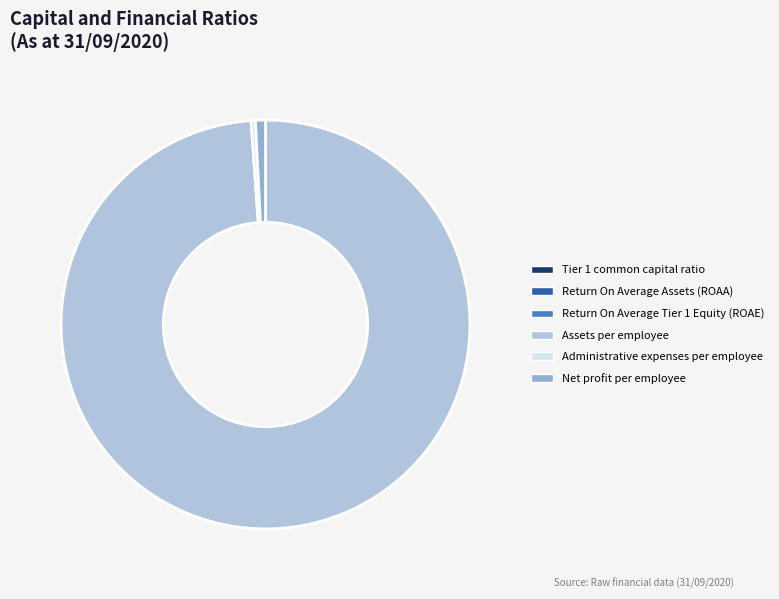

Is there a majority slice in this chart?

Yes